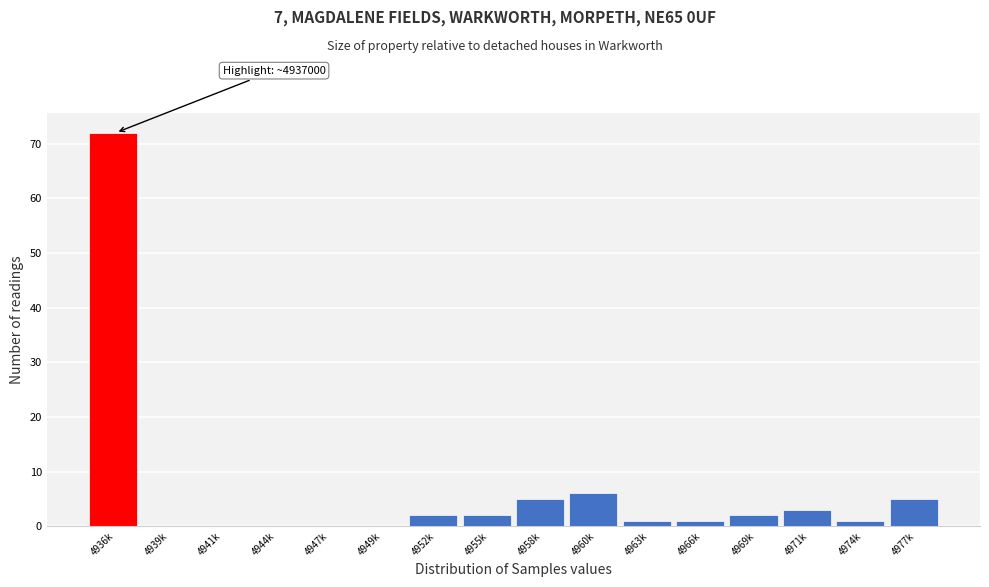

Reading left to right, list all the values displayed in this chart.

4936k=72	4939k=0	4941k=0	4944k=0	4947k=0	4949k=0	4952k=2	4955k=2	4958k=5	4960k=6	4963k=1	4966k=1	4969k=2	4971k=3	4974k=1	4977k=5